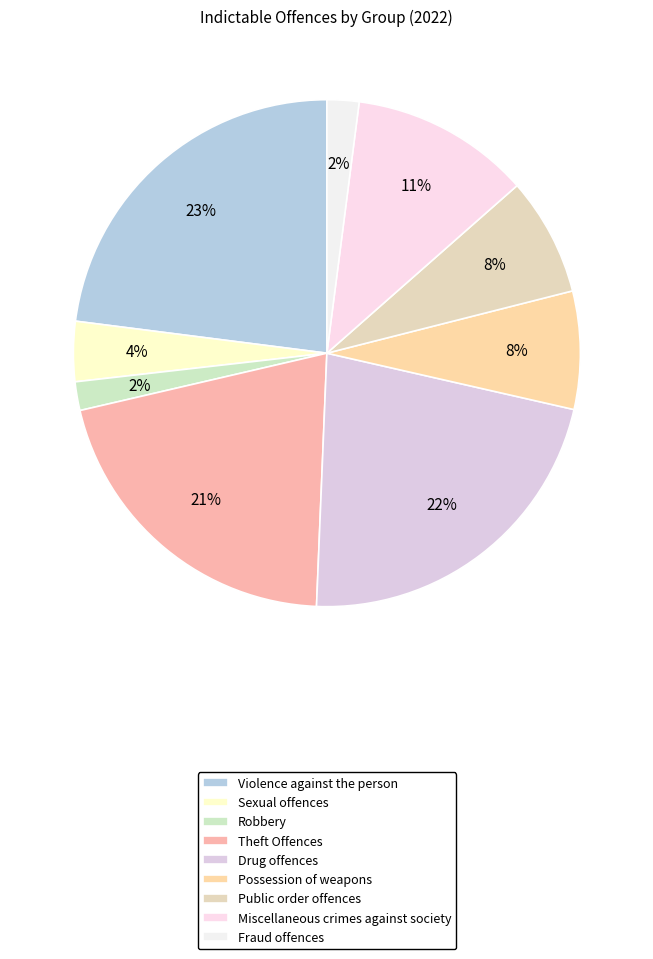

To the nearest percent, what is the difference between the largest and smallest slice percentages?

21%